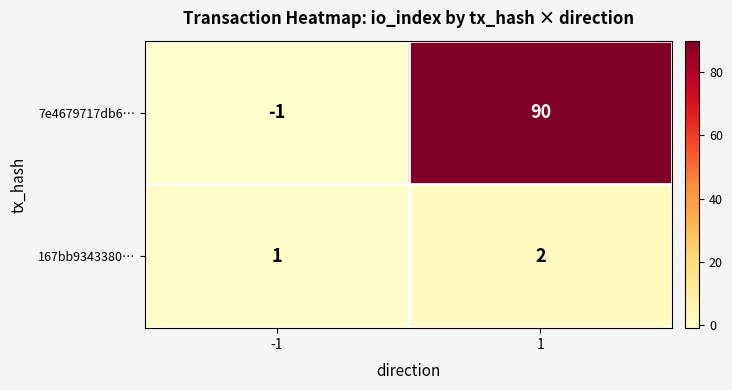

Reading left to right, what are all the values shown in this chart?

7e4679717db6…: -1=-1	1=90
167bb9343380…: -1=1	1=2